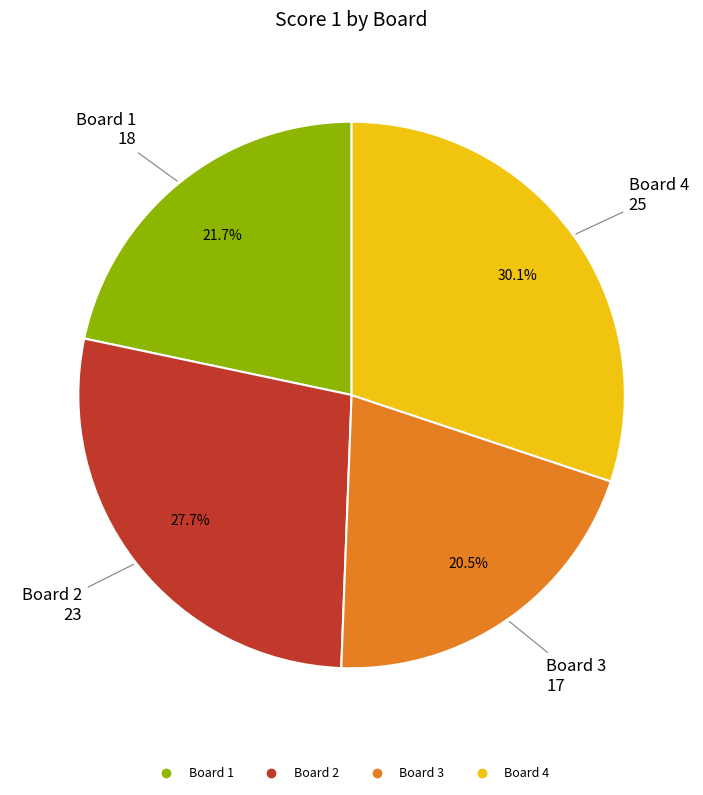

Is there any slice that represents more than half of the pie?

No